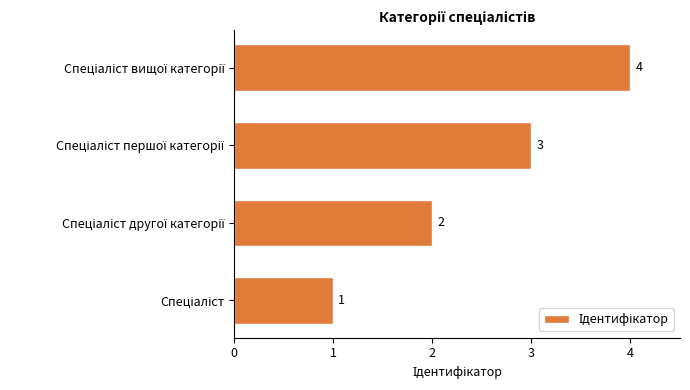

How many values are between 2 and 4?

3